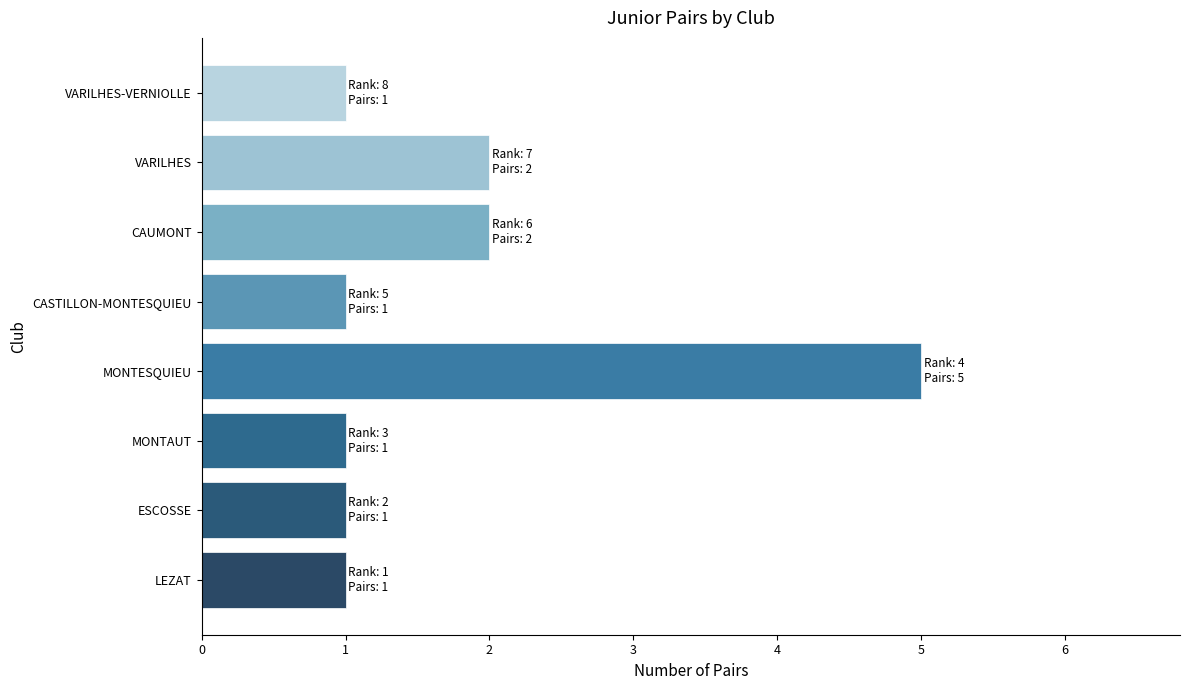

True or false: the data shows 1 at CASTILLON-MONTESQUIEU.

True